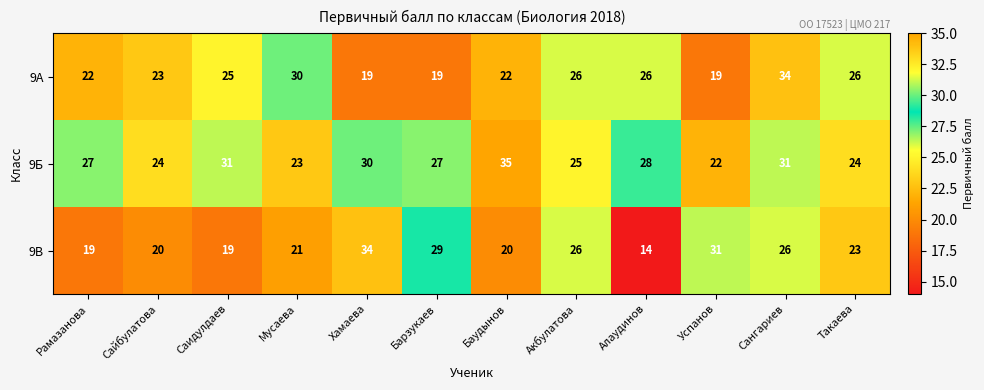

At which category is the sum across all series the highest?

Сангариев